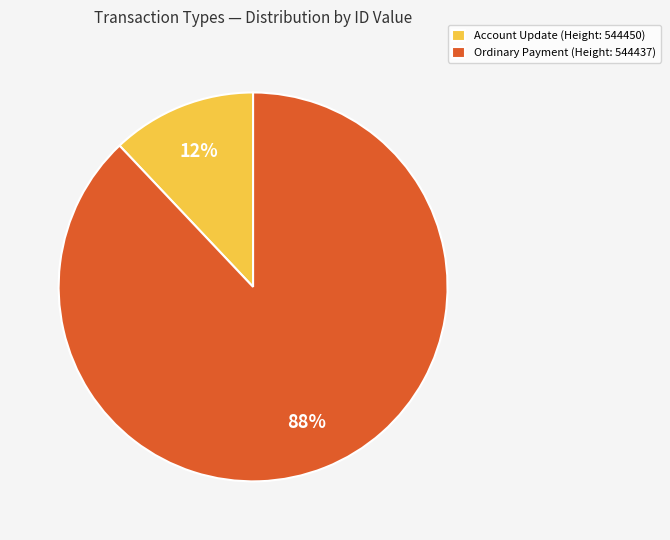

Rank the categories by value from highest to lowest.

Ordinary Payment (Height: 544437), Account Update (Height: 544450)